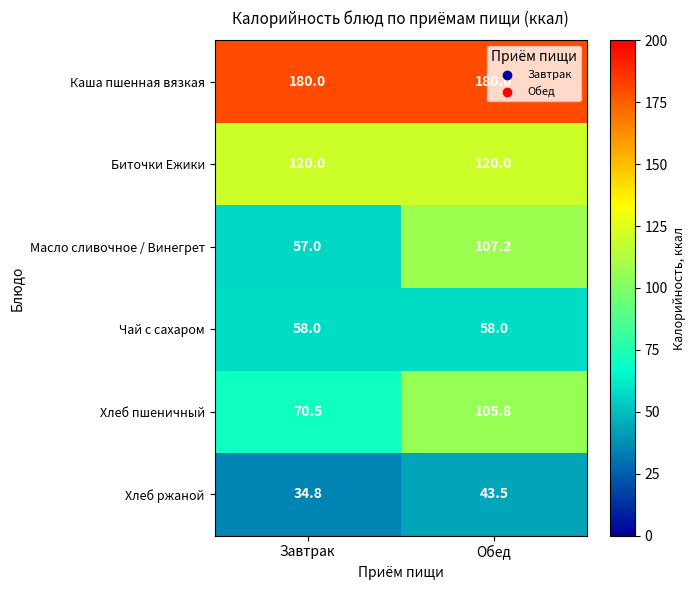

What is the difference between the maximum and minimum values in the Хлеб пшеничный series?

35.3